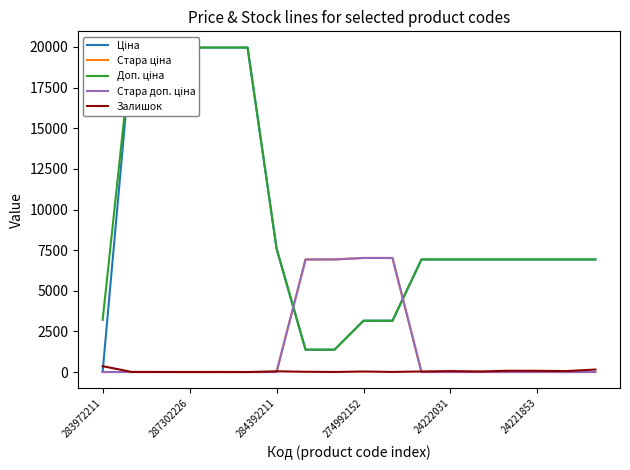

True or false: Доп. ціна has more than 2 interior local peaks.

False